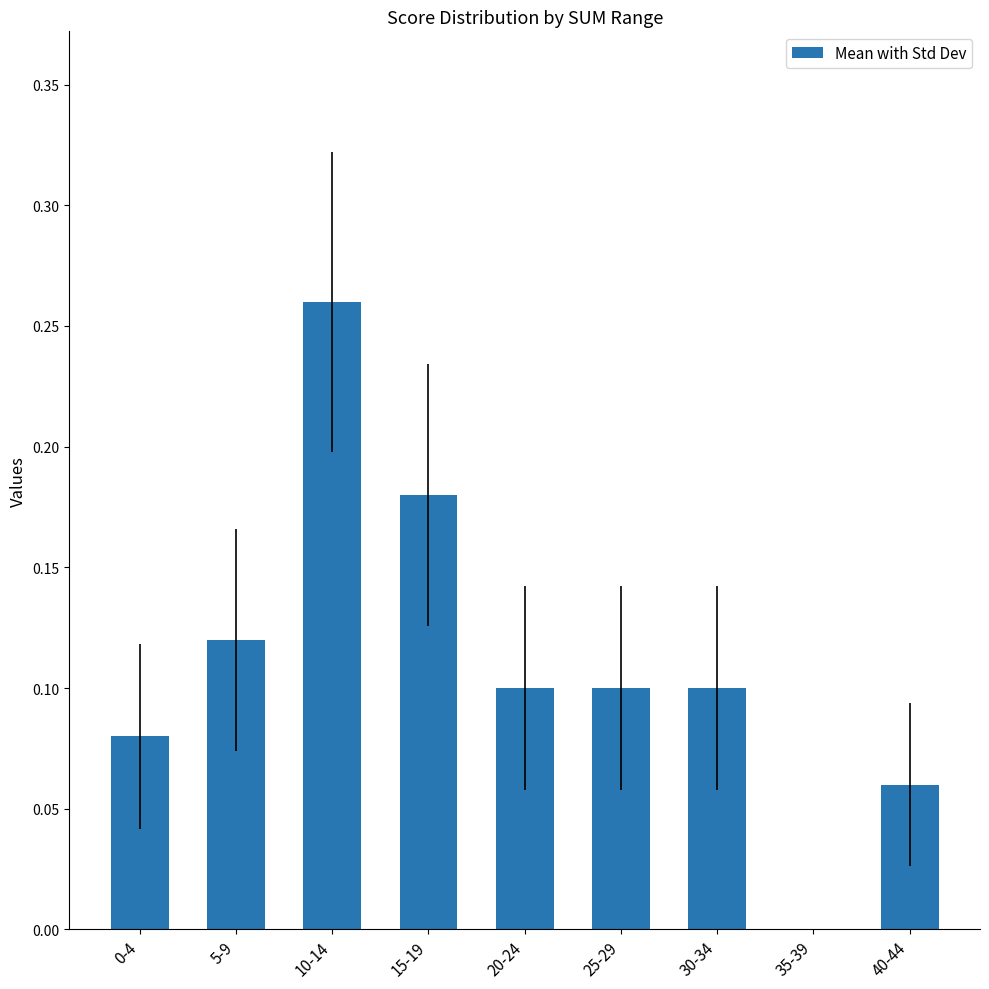

Between 10-14 and 15-19, which is larger?

10-14